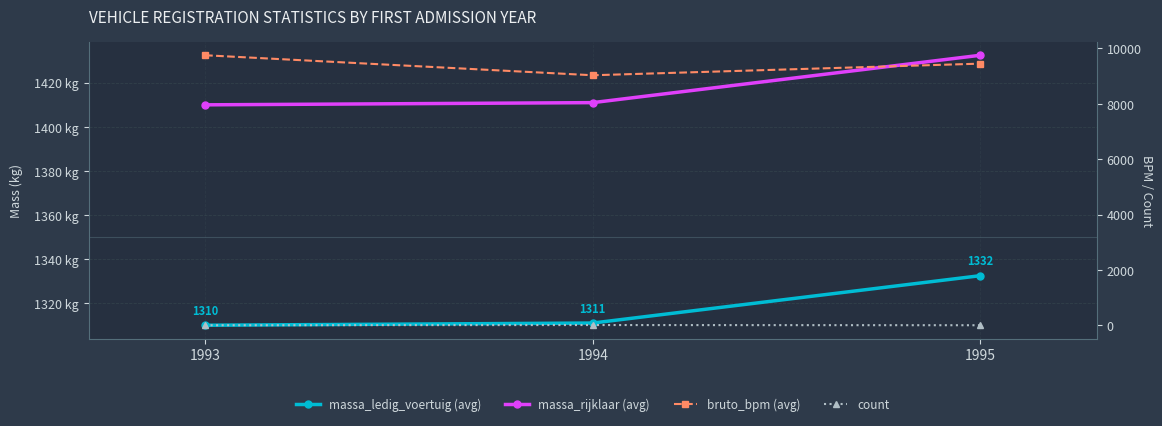

Which series has the largest total across all categories?

bruto_bpm (avg)